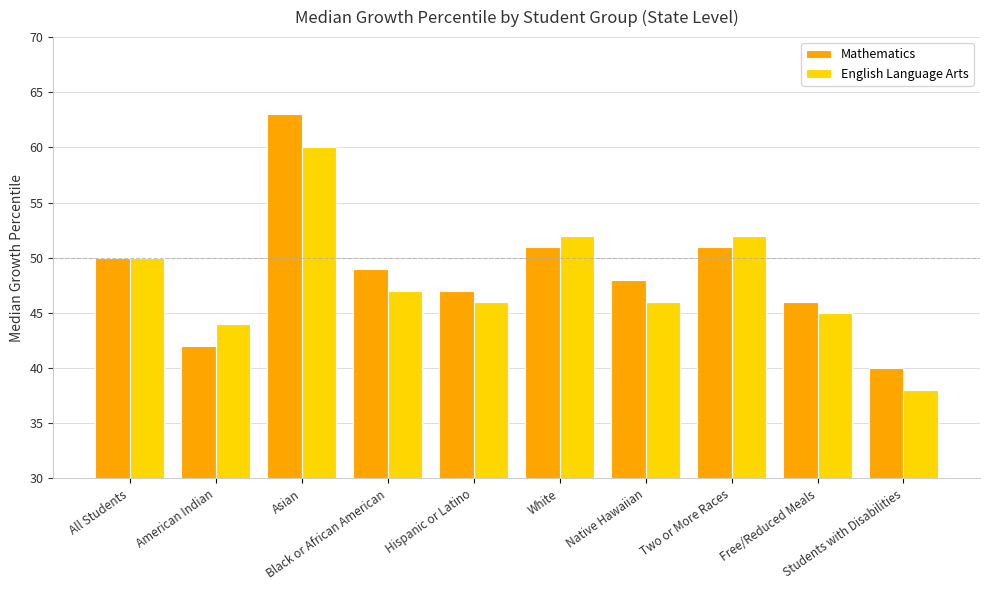

What is the average value of the English Language Arts series?

48